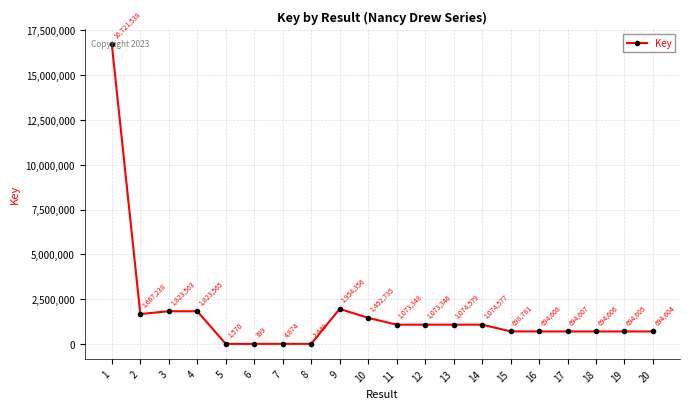

Reading right to left, list all the values displayed in this chart.

694604	694605	694606	694607	694608	698781	1074577	1074579	1073346	1073348	1452735	1954356	2449	4874	399	1570	1823565	1823563	1667238	16721538